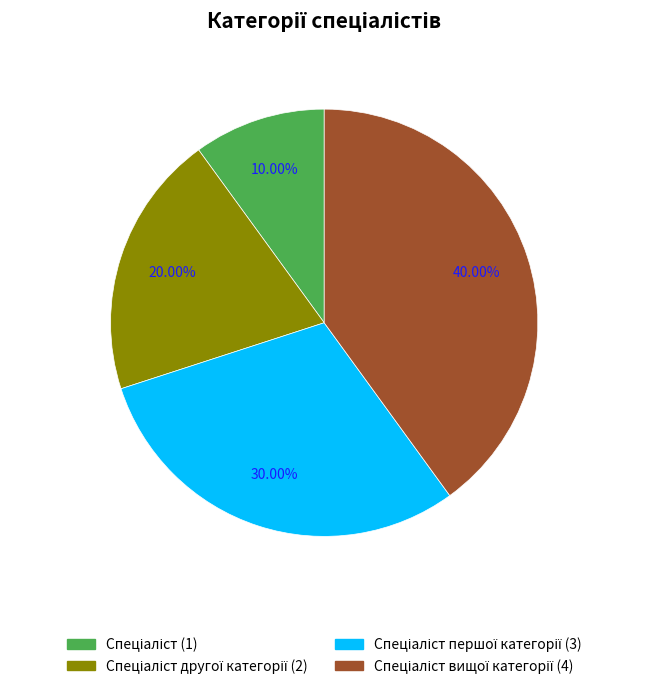

Does any single category account for the majority?

No